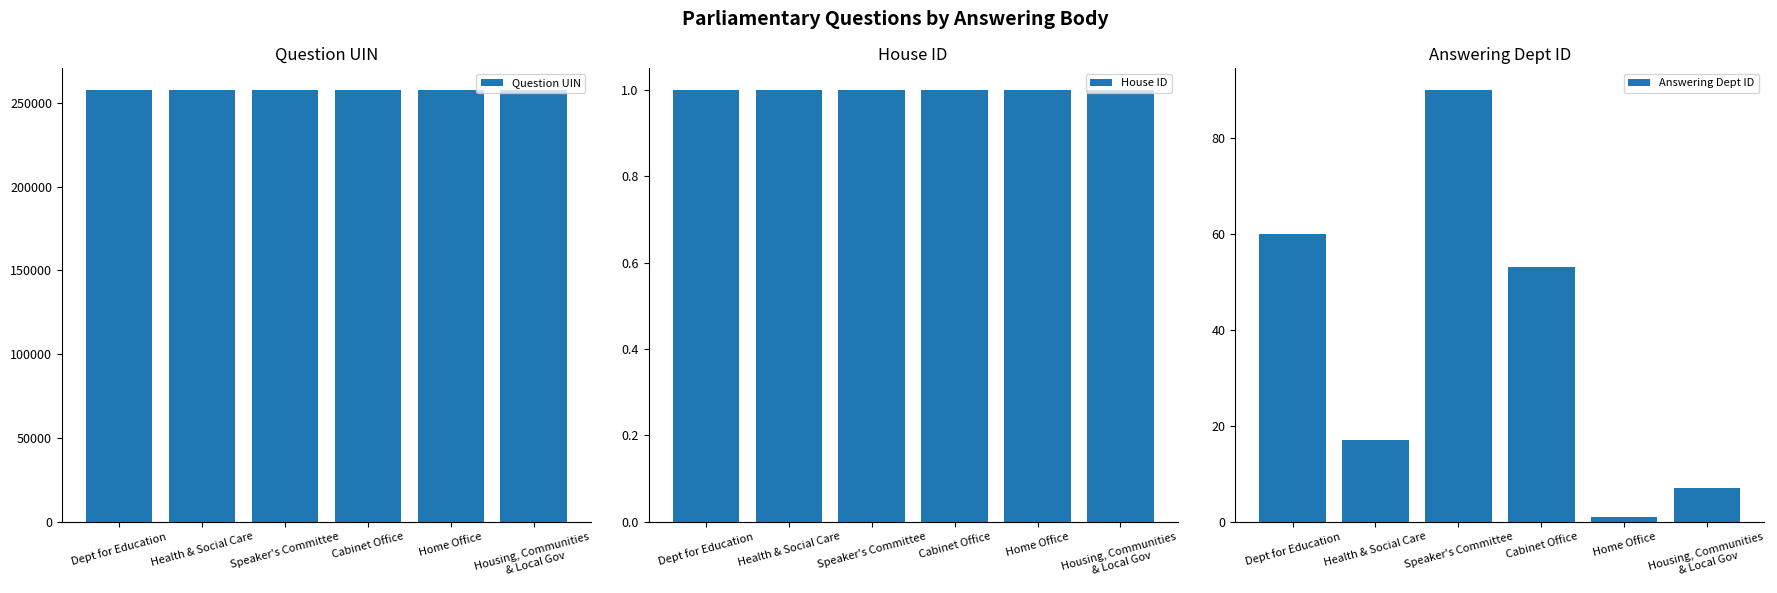

Are the bars grouped side by side (vs. stacked)?

Yes